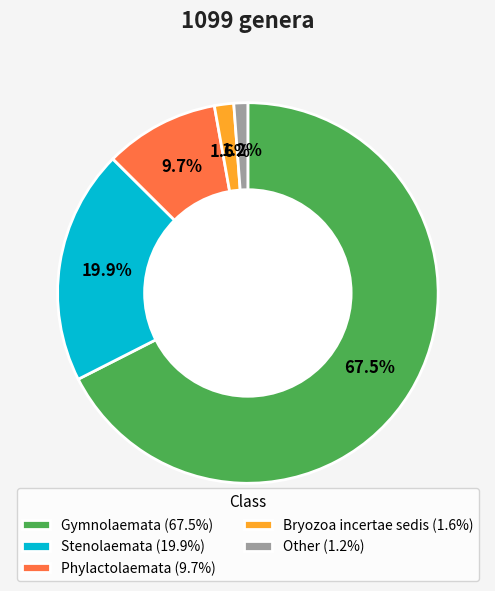

Does any single category account for the majority?

Yes